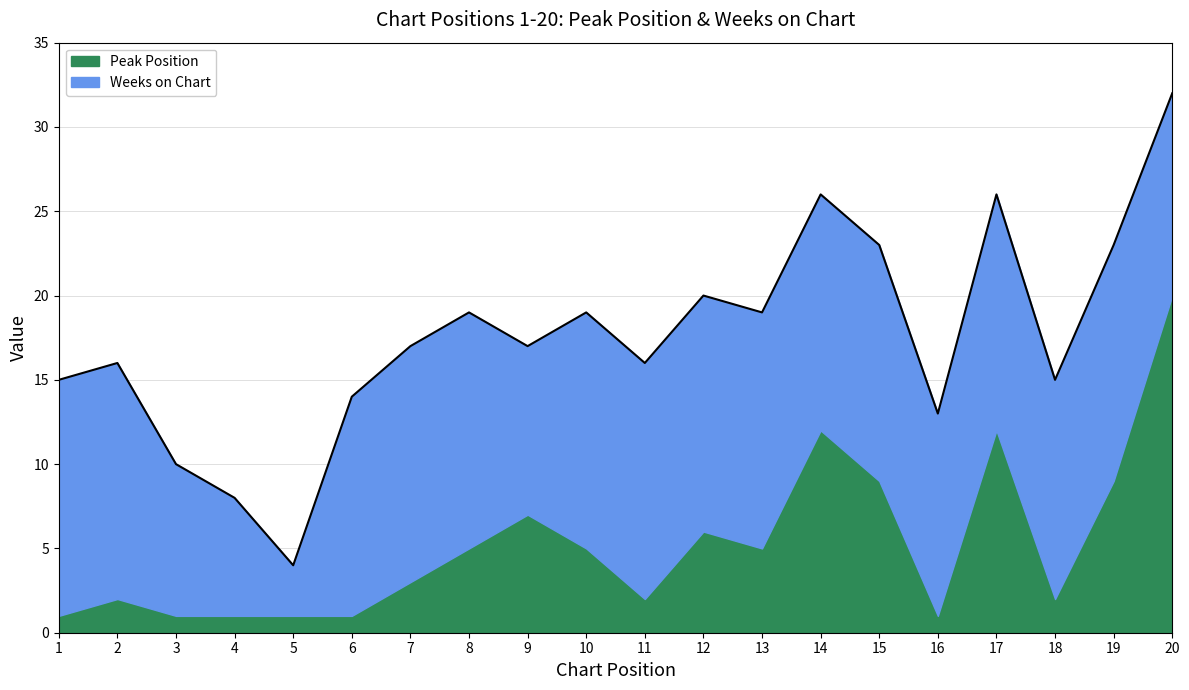

True or false: Peak Position has more than 1 interior local peaks.

True